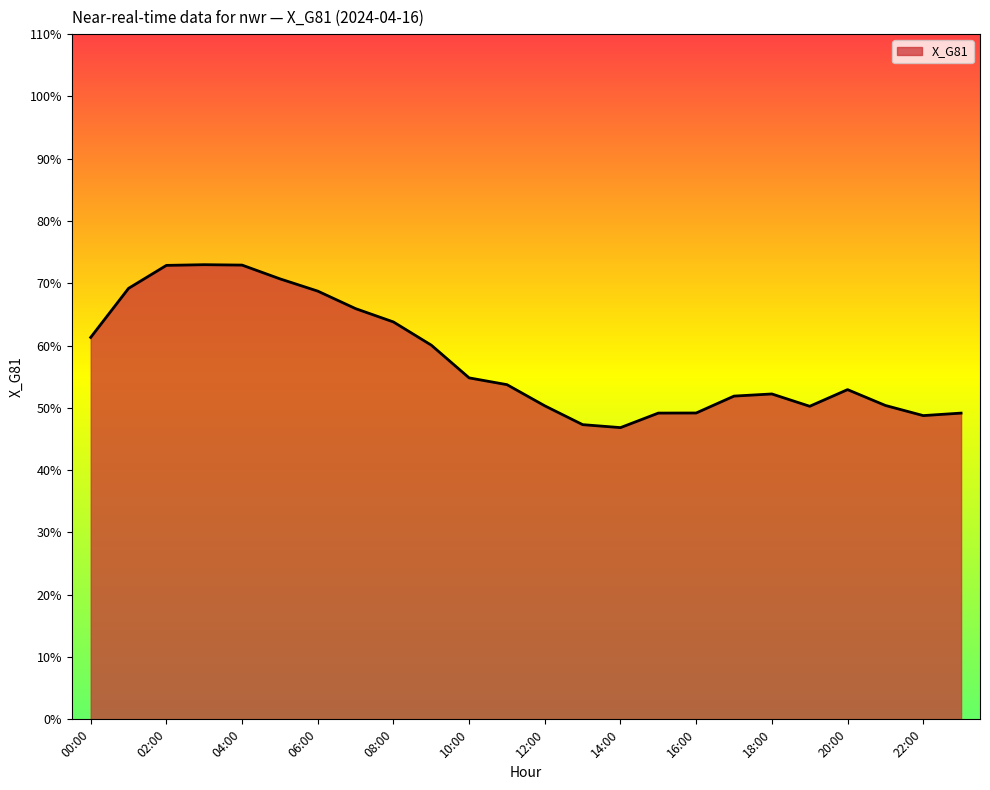

What is the greatest value displayed?

73.0